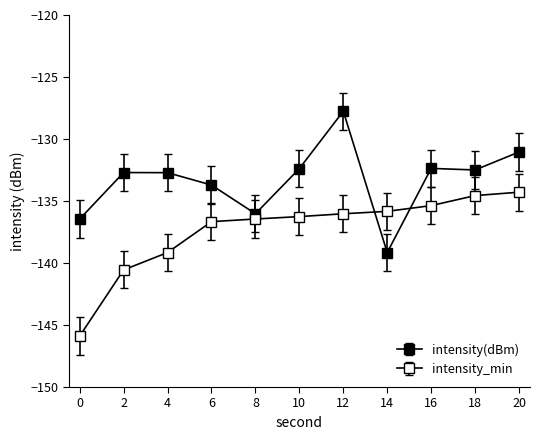

How many lines are shown in the chart?

2